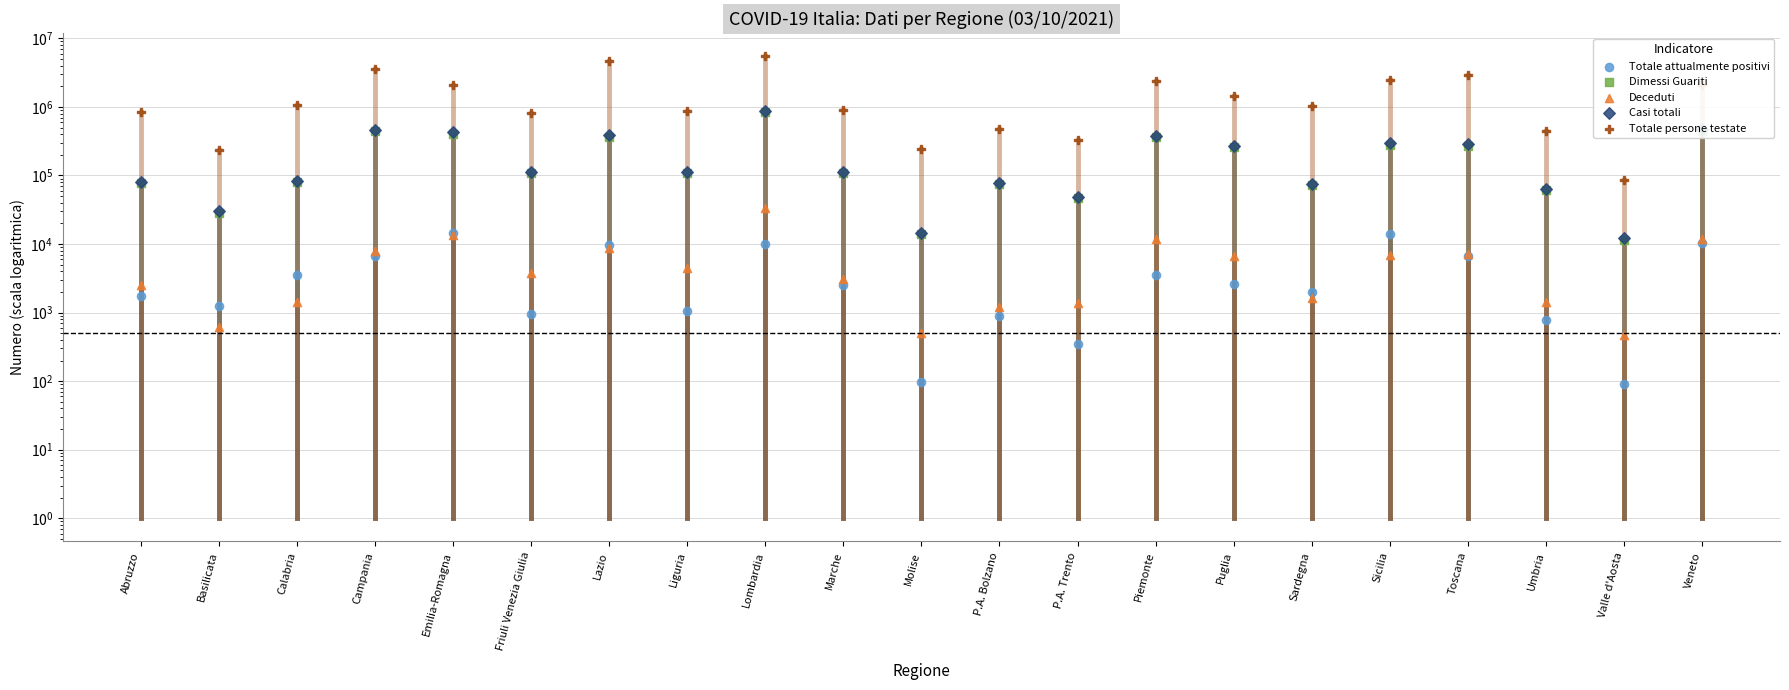

Which series reaches the minimum Y coordinate?

Totale attualmente positivi